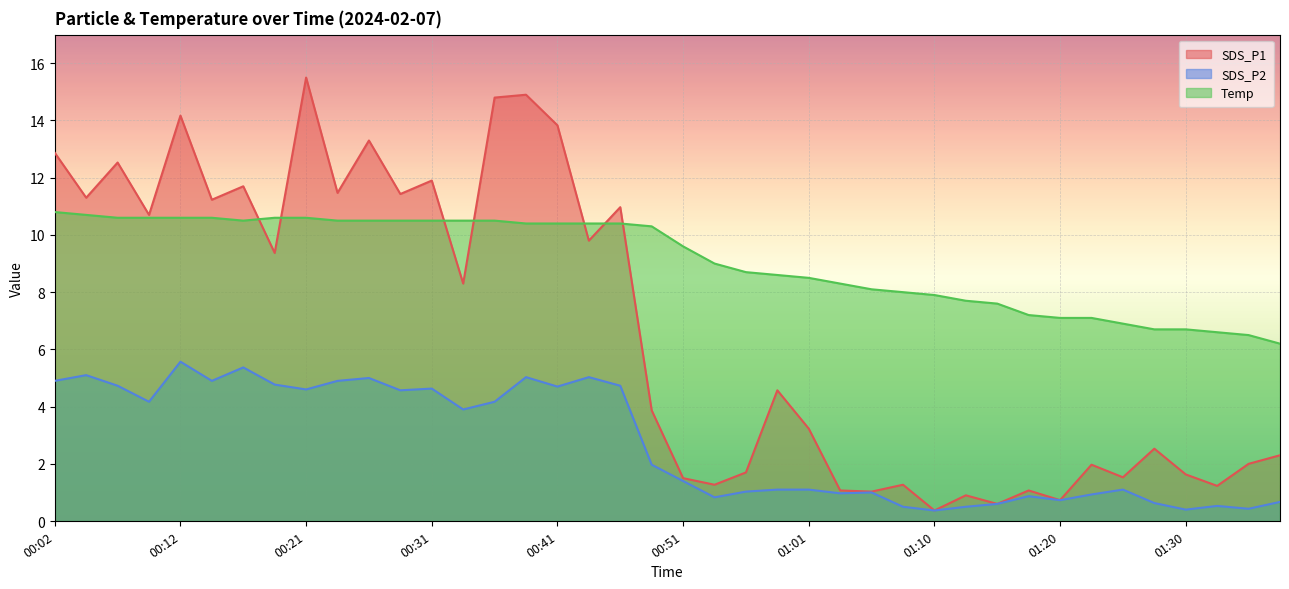

The value of SDS_P2 at 00:34 is 2.0. True or false?

False